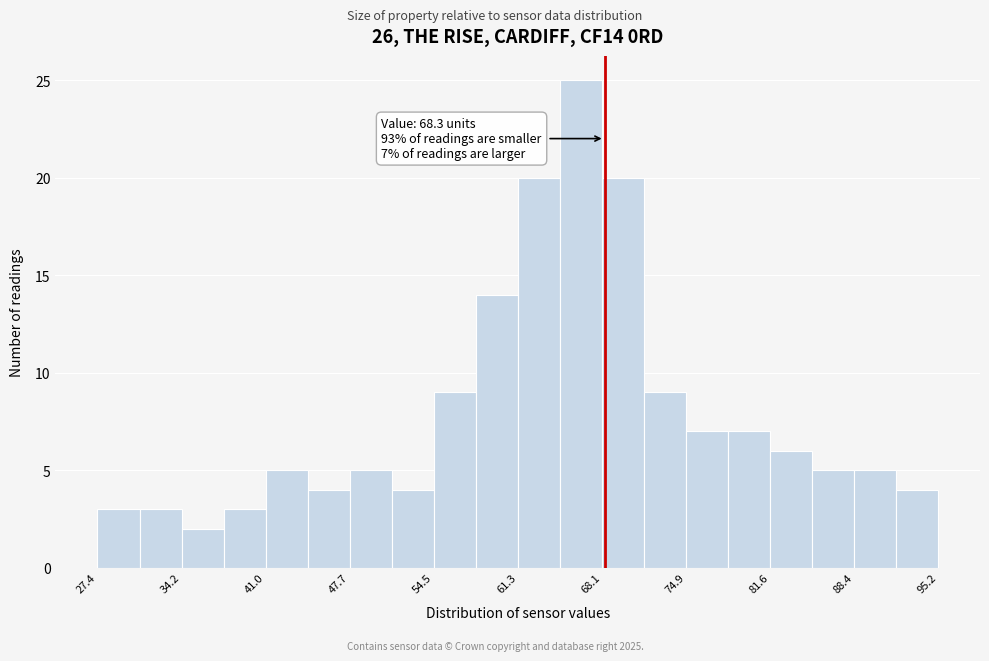

Around what value on the x-axis is the tallest bar? Give the approximate position of its centre, as read against the axis.

66